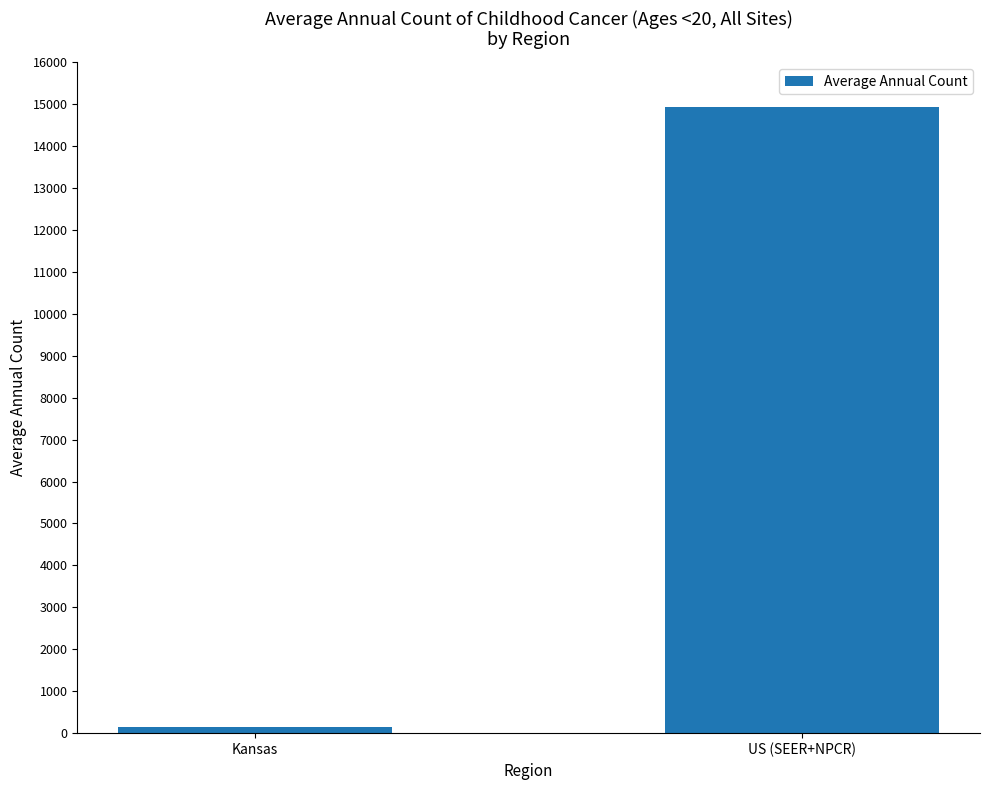

True or false: the data shows 146 at Kansas.

True